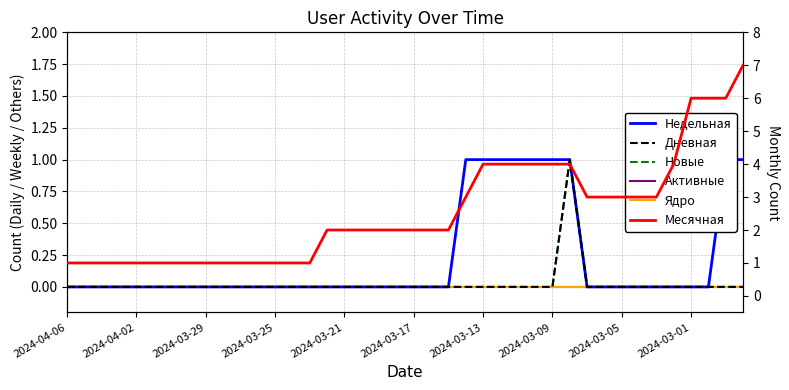

Reading left to right, list all the values displayed in this chart.

Недельная: 0	0	0	0	0	0	0	0	0	0	0	0	0	0	0	0	0	0	0	0	0	0	0	1	1	1	1	1	1	1	0	0	0	0	0	0	0	0	1	1
Дневная: 0	0	0	0	0	0	0	0	0	0	0	0	0	0	0	0	0	0	0	0	0	0	0	0	0	0	0	0	0	1	0	0	0	0	0	0	0	0	0	0
Новые: 0	0	0	0	0	0	0	0	0	0	0	0	0	0	0	0	0	0	0	0	0	0	0	0	0	0	0	0	0	1	0	0	0	0	0	0	0	0	0	0
Активные: 0	0	0	0	0	0	0	0	0	0	0	0	0	0	0	0	0	0	0	0	0	0	0	0	0	0	0	0	0	0	0	0	0	0	0	0	0	0	0	0
Ядро: 0	0	0	0	0	0	0	0	0	0	0	0	0	0	0	0	0	0	0	0	0	0	0	0	0	0	0	0	0	0	0	0	0	0	0	0	0	0	0	0
Месячная: 1	1	1	1	1	1	1	1	1	1	1	1	1	1	1	2	2	2	2	2	2	2	2	3	4	4	4	4	4	4	3	3	3	3	3	4	6	6	6	7